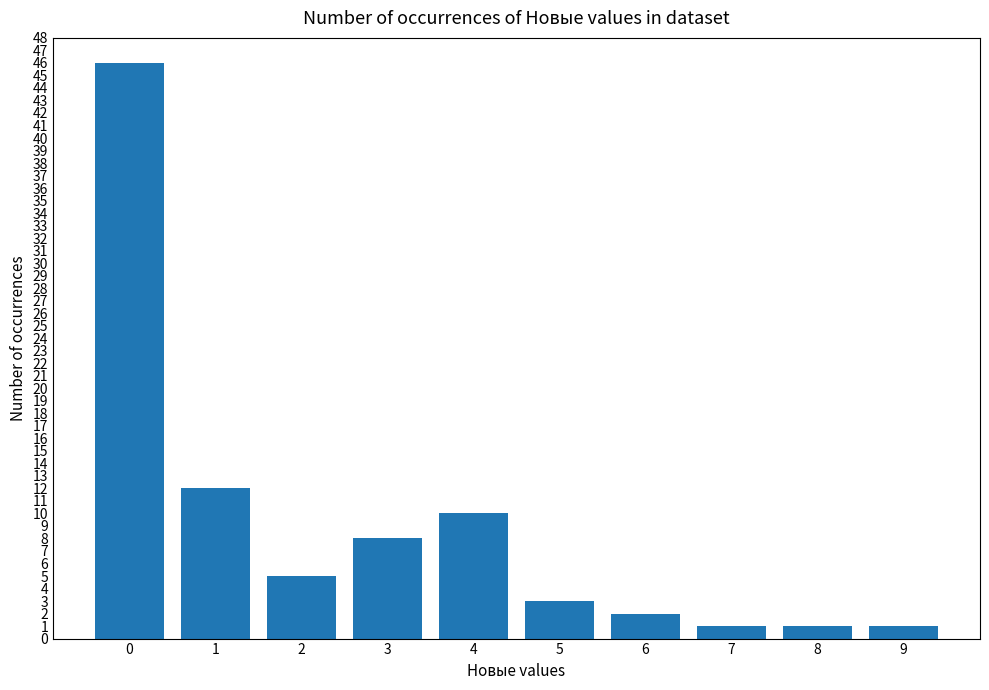

What is the sum of all values?

89